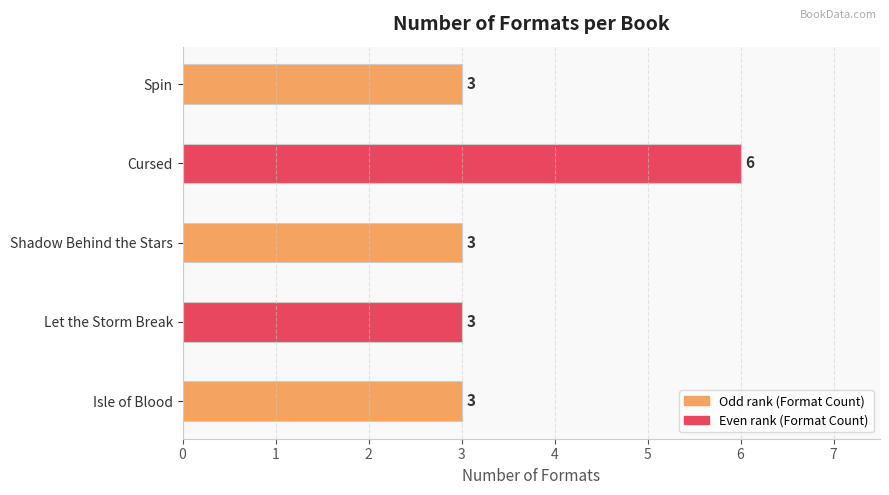

What is the average value?

4